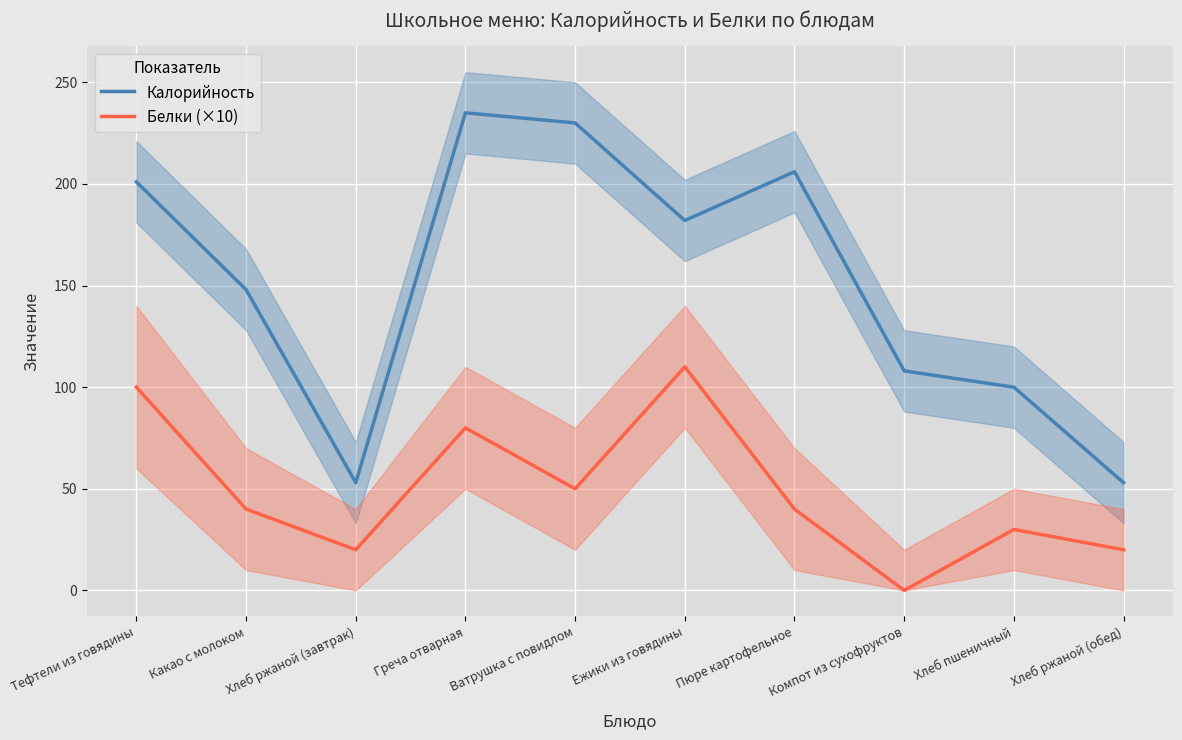

At which label does Калорийность first exceed 182?

Тефтели из говядины